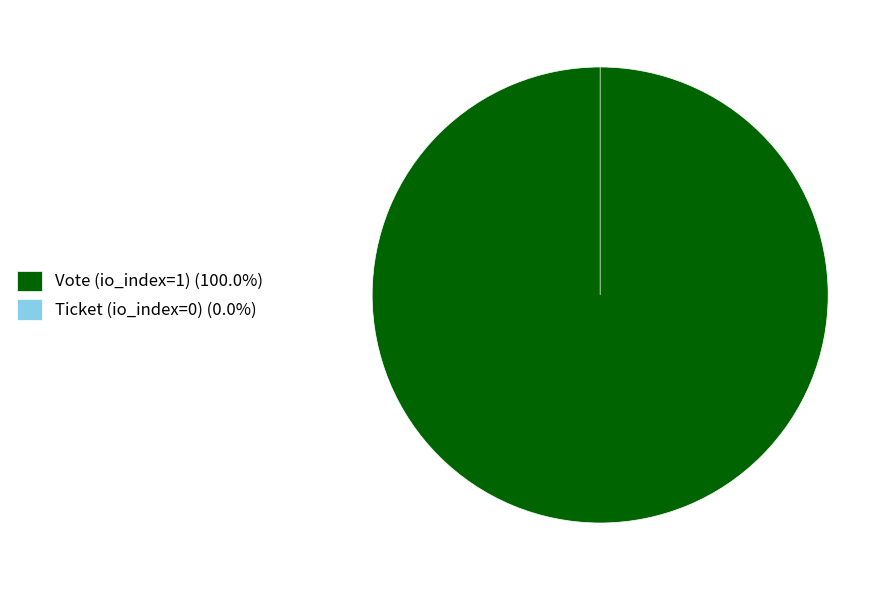

Do Vote (io_index=1) and Ticket (io_index=0) together represent more than half of the pie?

Yes